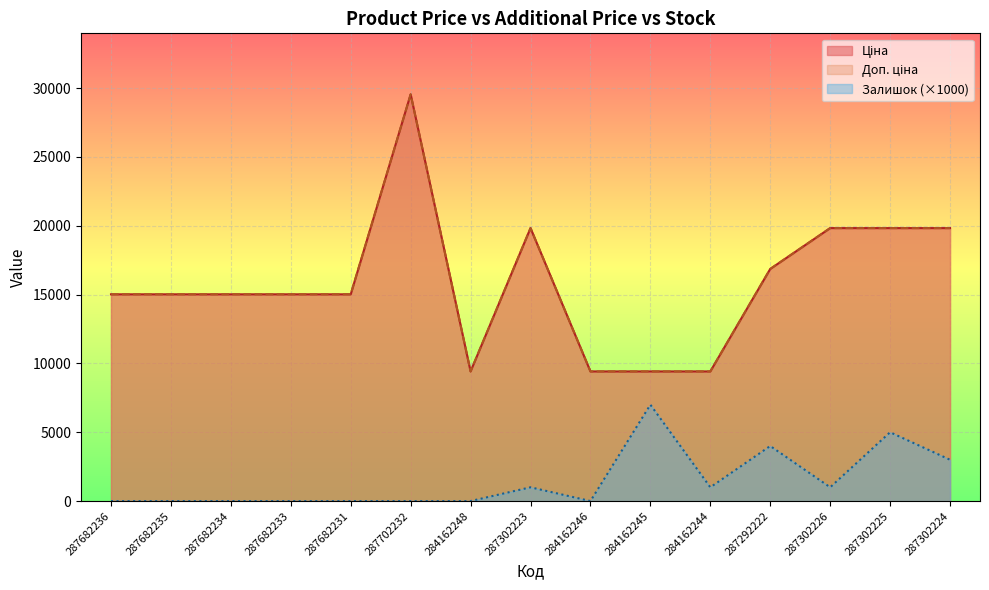

Rank the categories by Доп. ціна value from lowest to highest.

284162248, 284162246, 284162245, 284162244, 287682236, 287682235, 287682234, 287682233, 287682231, 287292222, 287302223, 287302226, 287302225, 287302224, 287702232